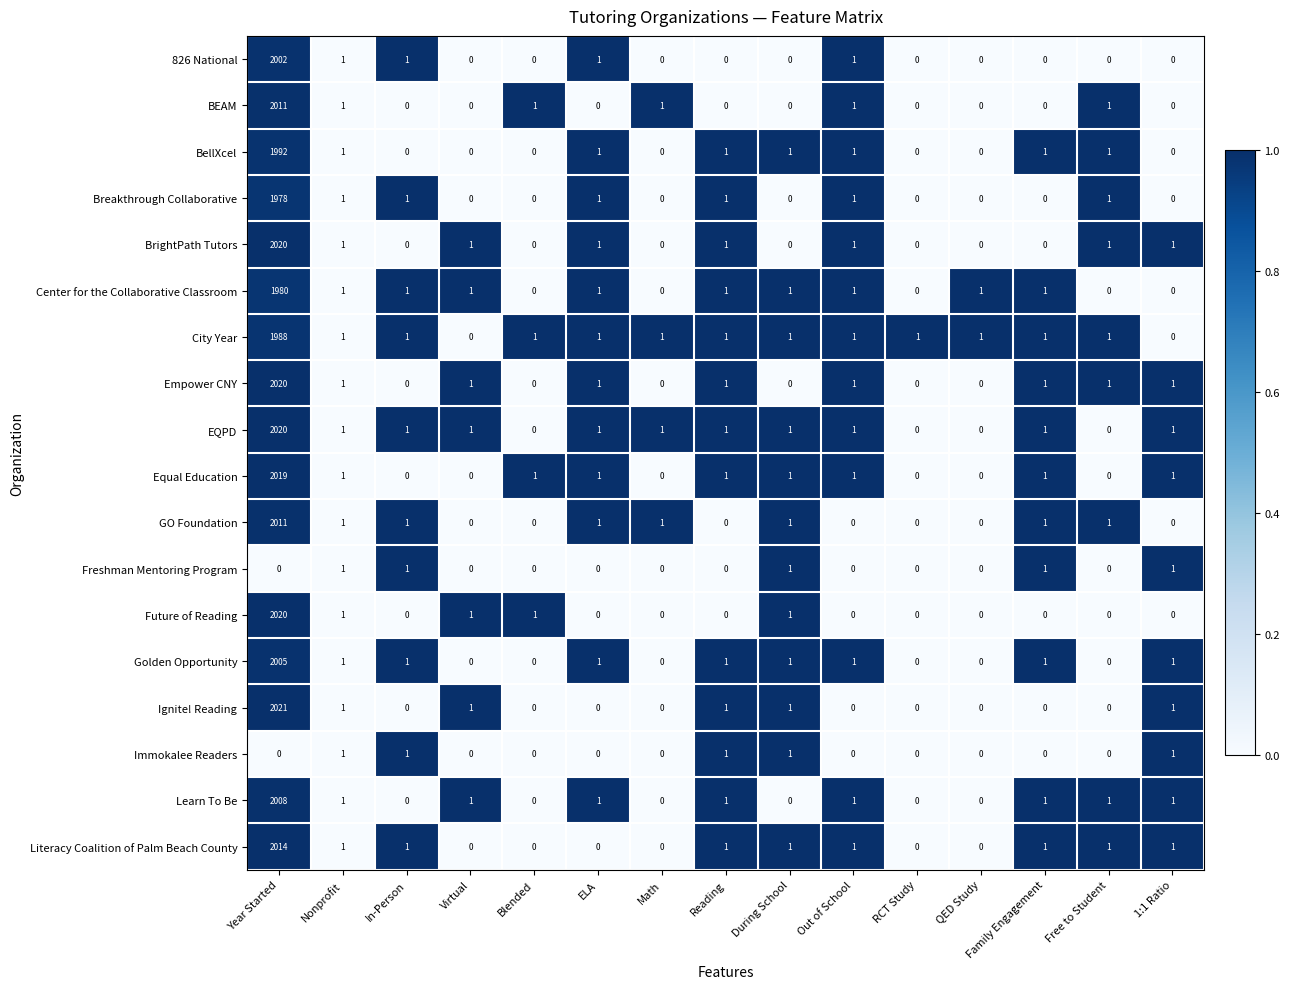

The BEAM series shows -897 at Family Engagement. True or false?

False